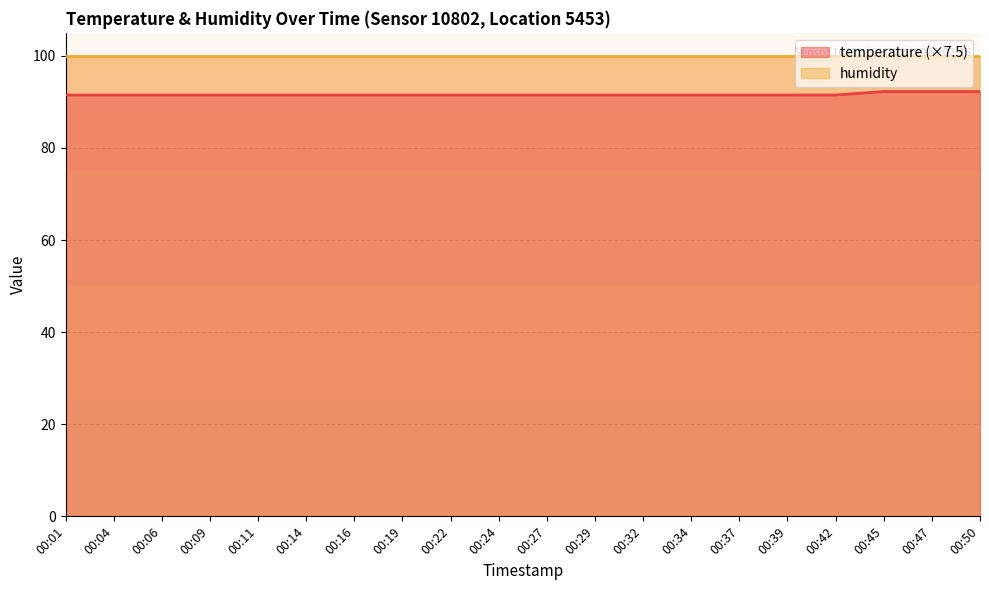

At which category does the chart reach its peak across all series?

00:45